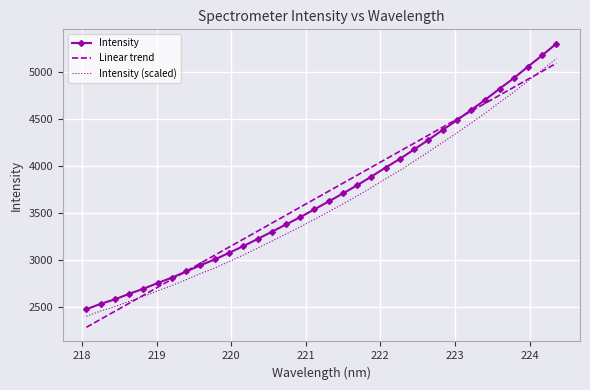

Rank the series by their maximum value, from highest to lowest.

Intensity, Intensity (scaled), Linear trend